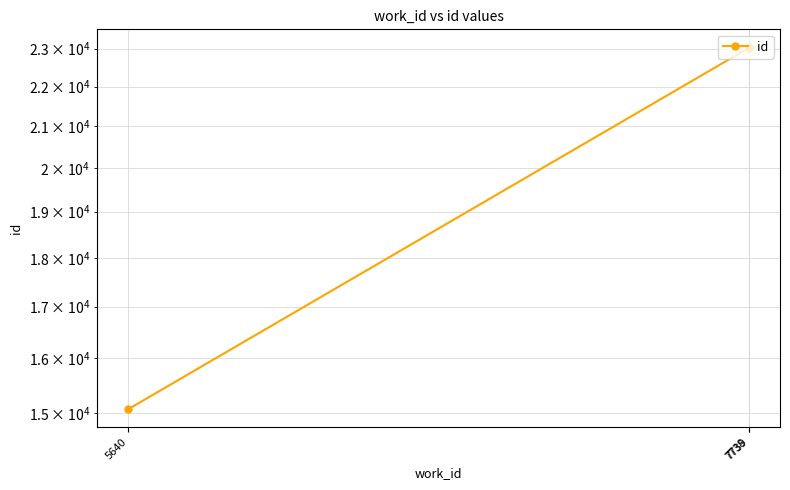

What is the average value?

20377